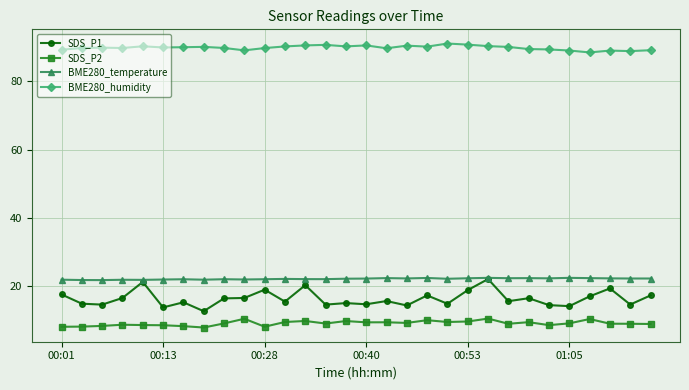

True or false: BME280_humidity has more than 2 interior local peaks.

True